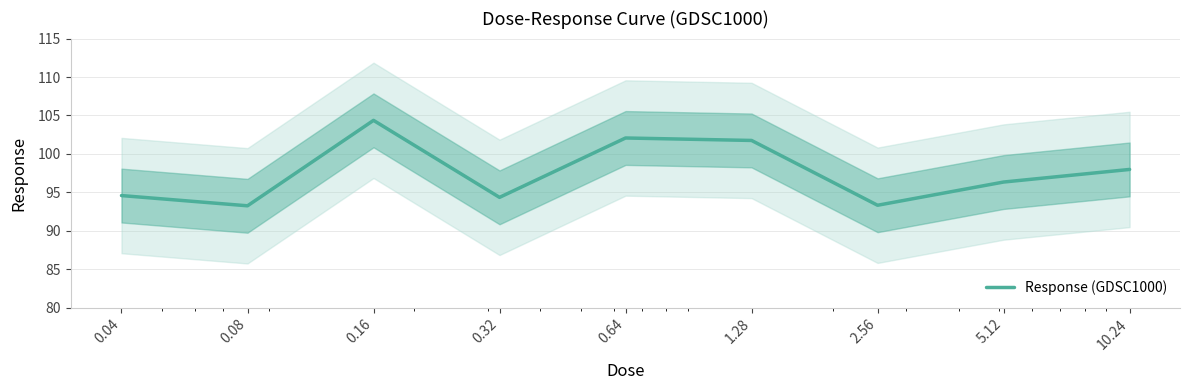

True or false: the data shows 93.3 at 0.08.

True